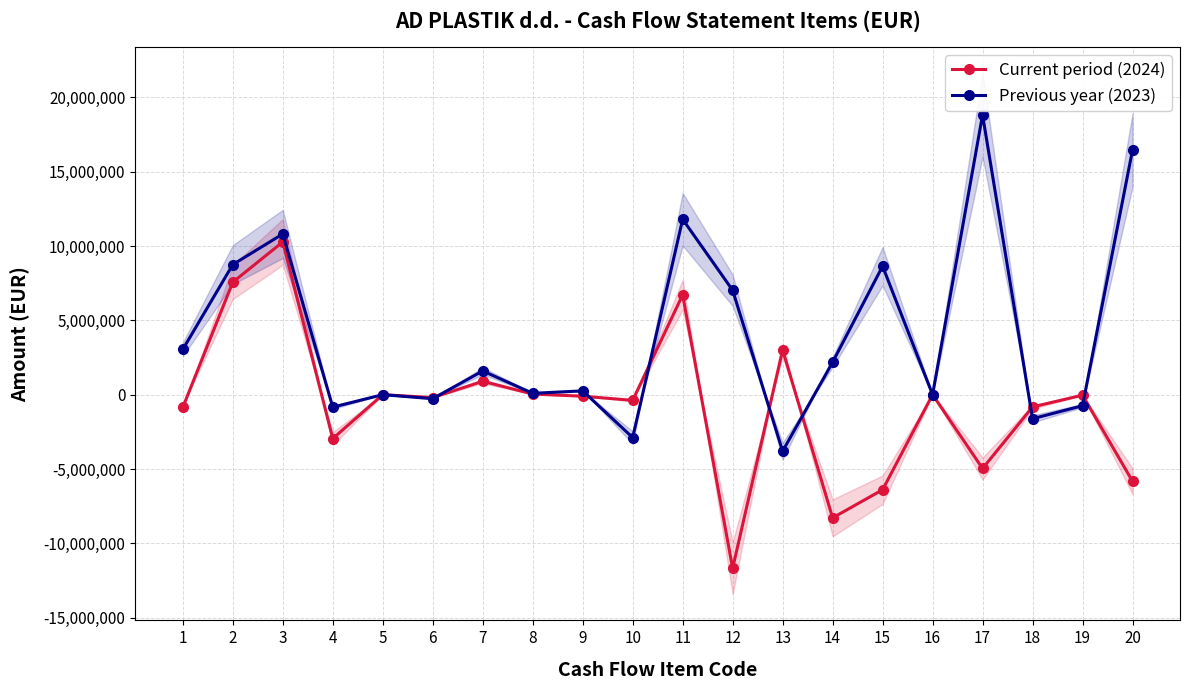

Where is the first local maximum for Previous year (2023)?

3